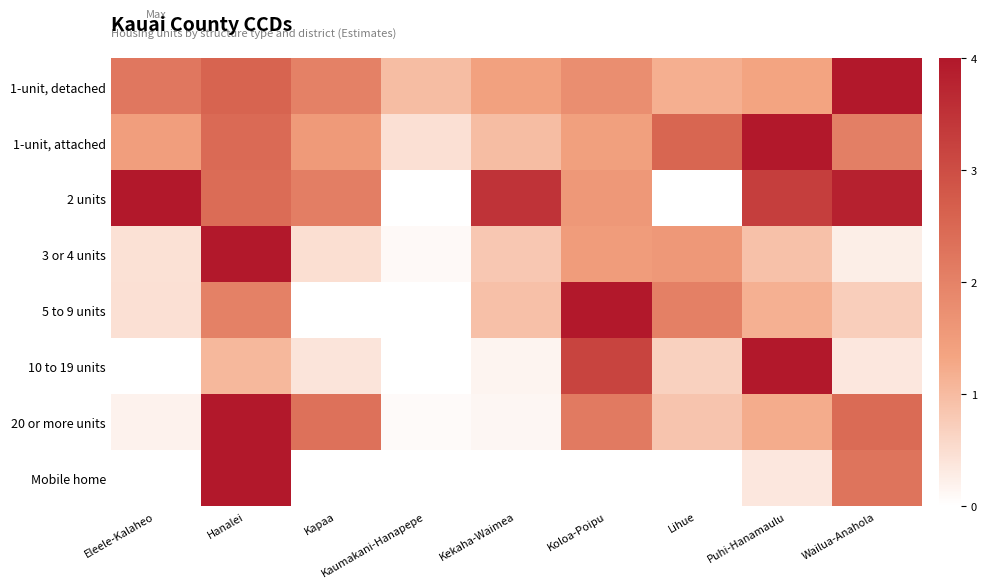

How many data points does each series have?

9